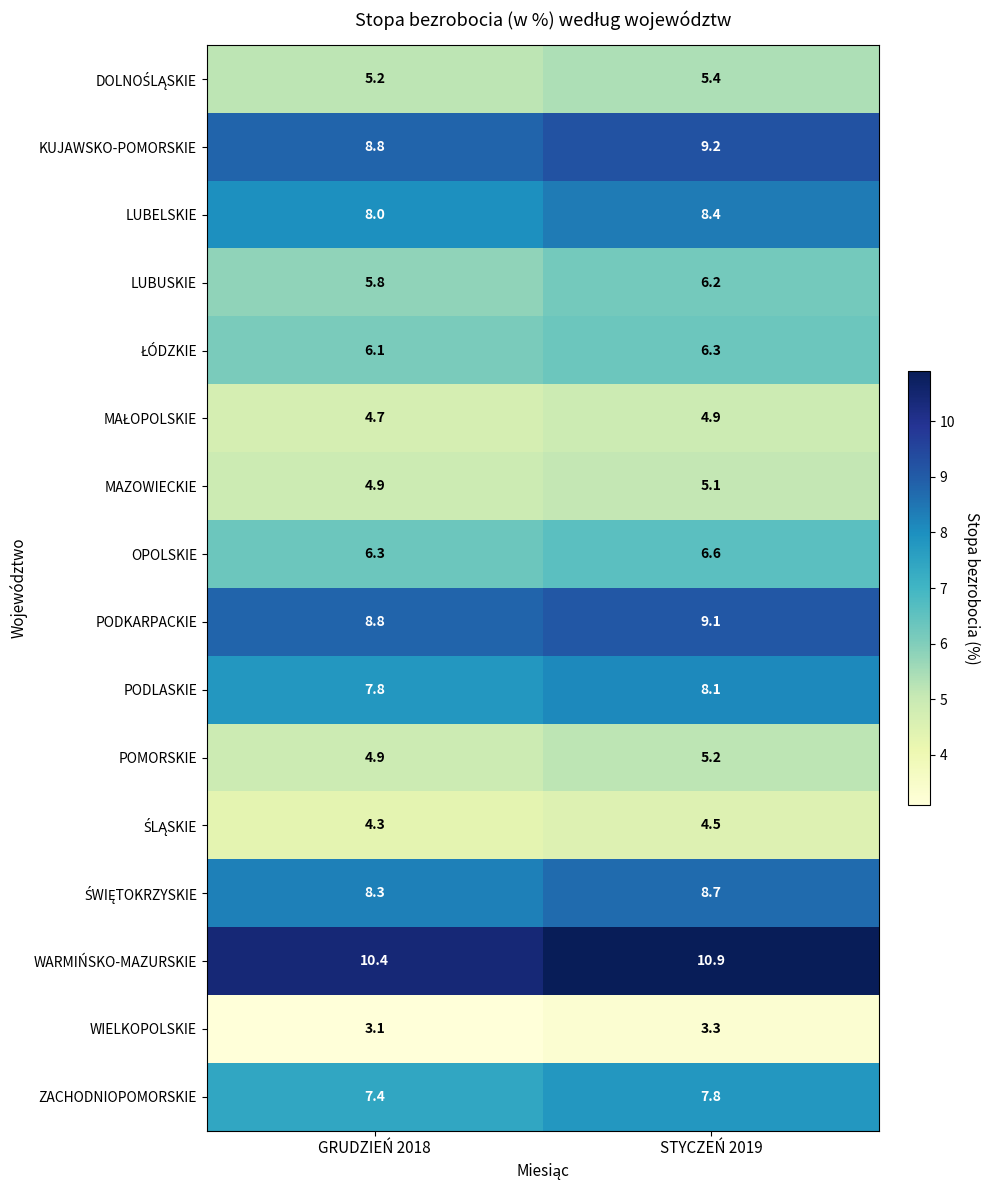

How many series are shown in this chart?

16